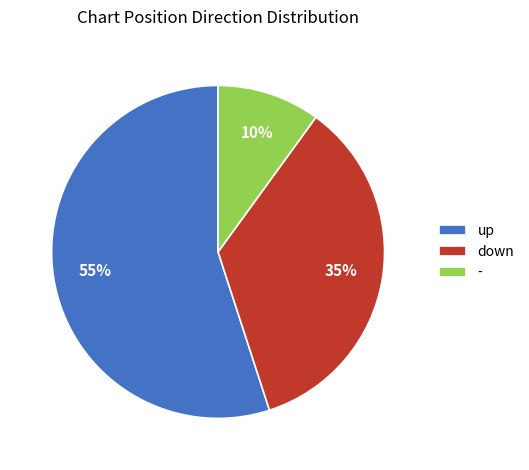

To the nearest percent, what is the average slice percentage?

33%